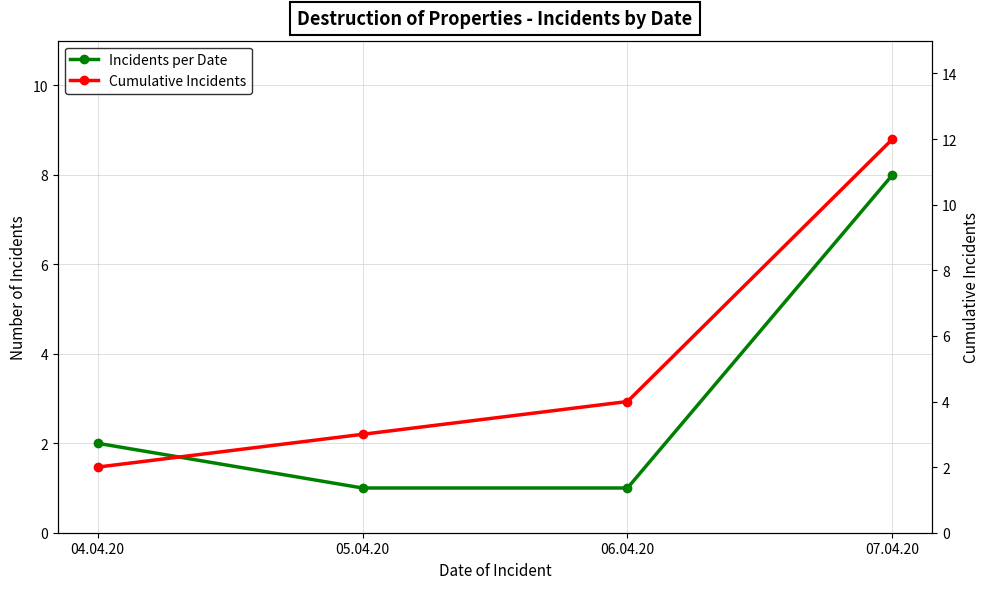

At which label does Cumulative Incidents reach its minimum?

04.04.20